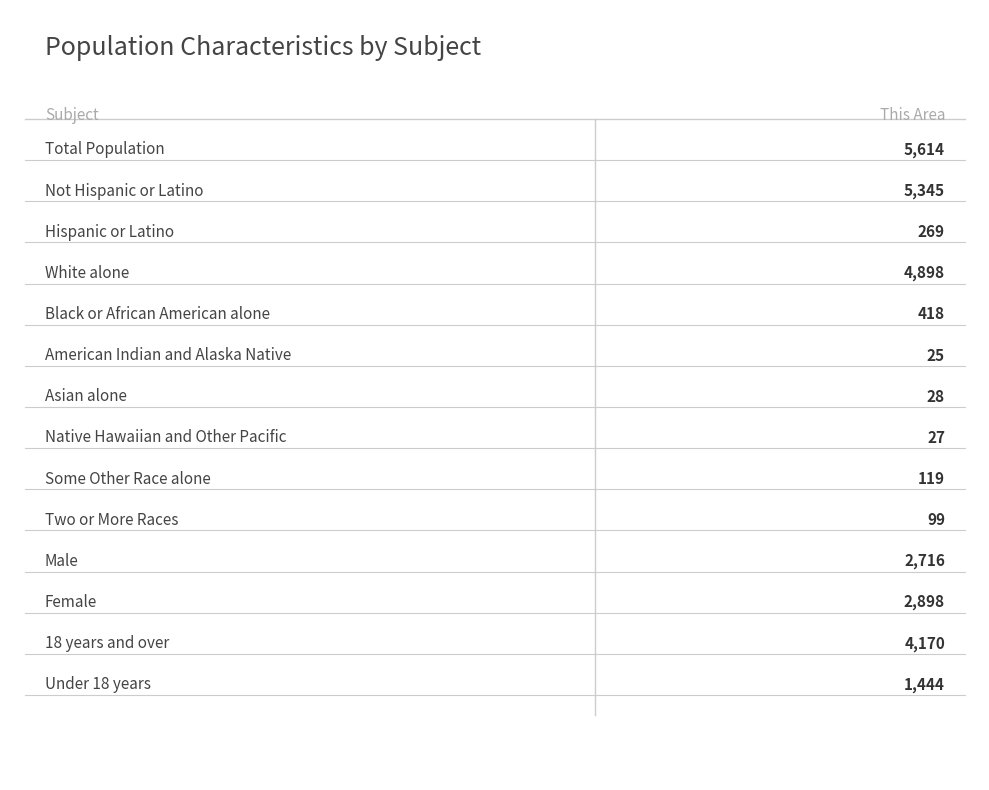

What is the greatest value displayed?

5614